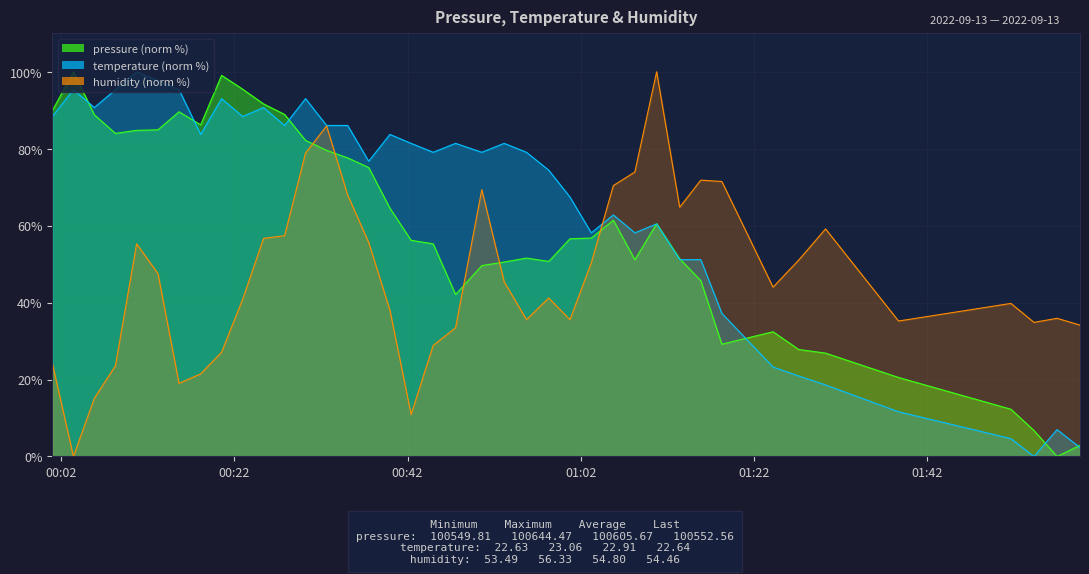

True or false: temperature has more than 0 points higher than both neighbors.

True